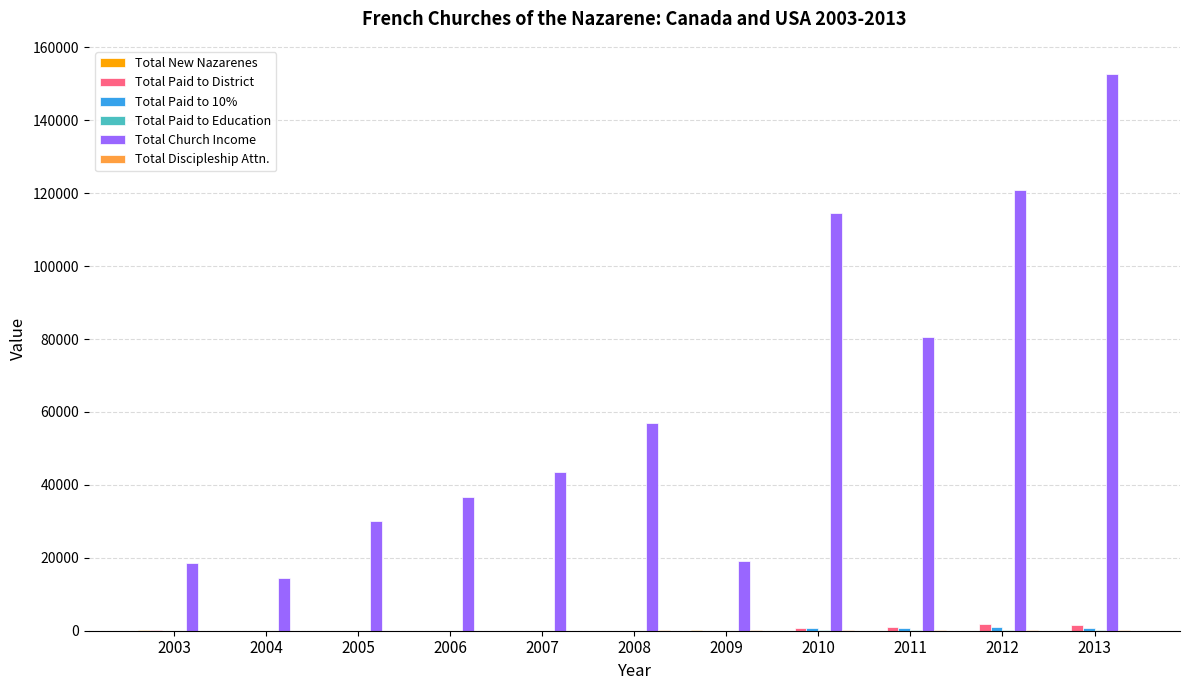

At which category is the sum across all series the highest?

2013